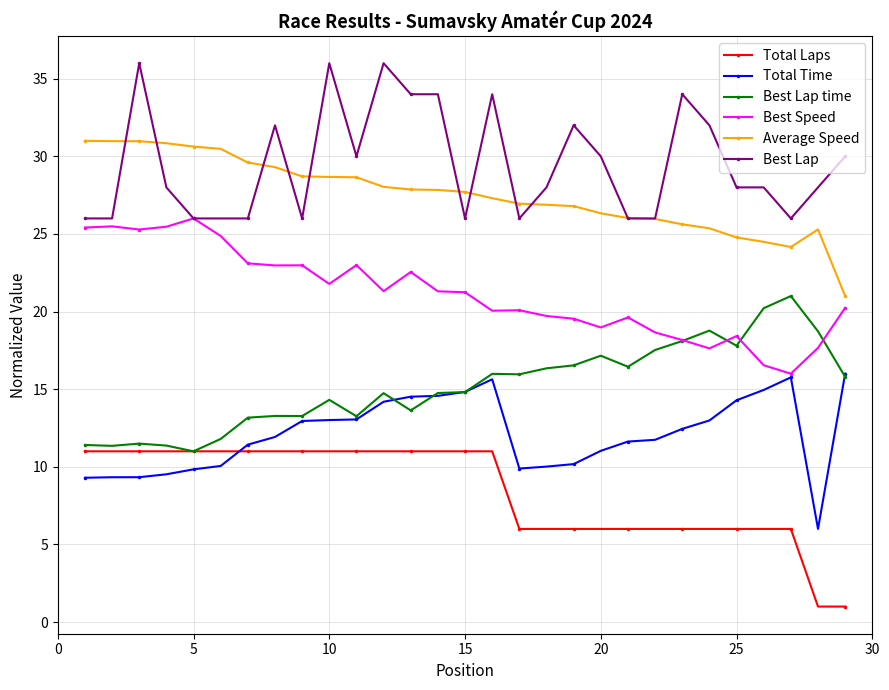

True or false: Best Speed and Total Laps intersect in this chart.

False